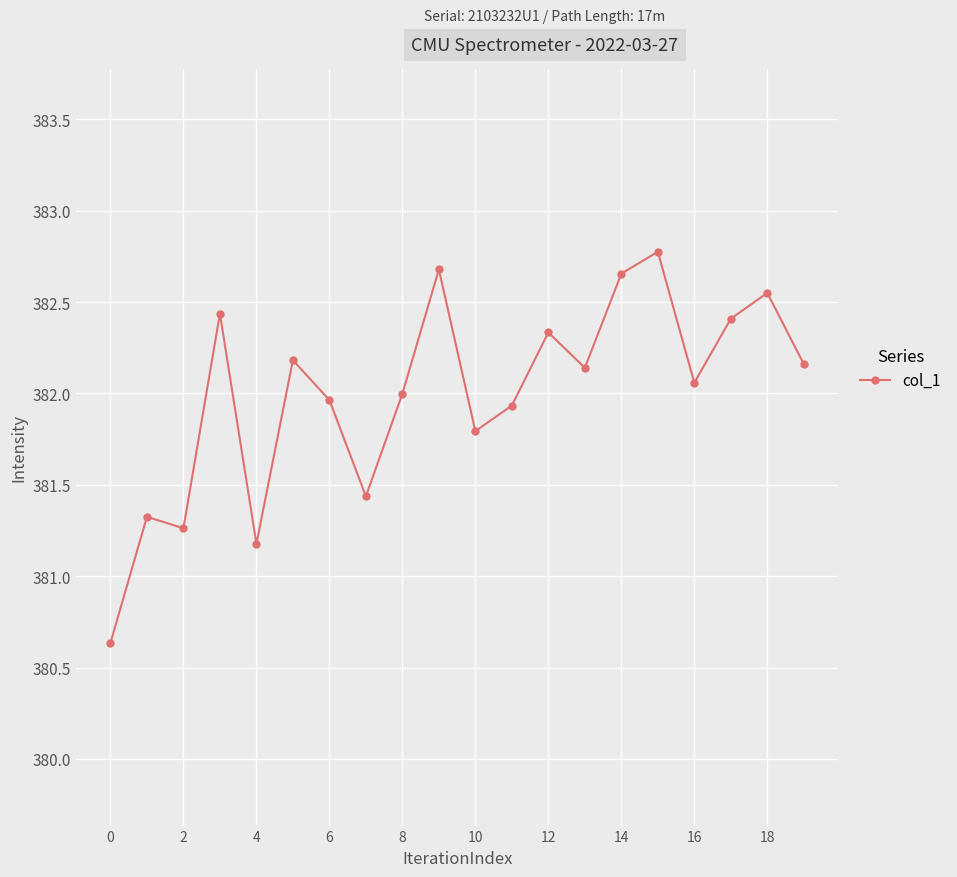

What is the smallest value displayed?

380.6